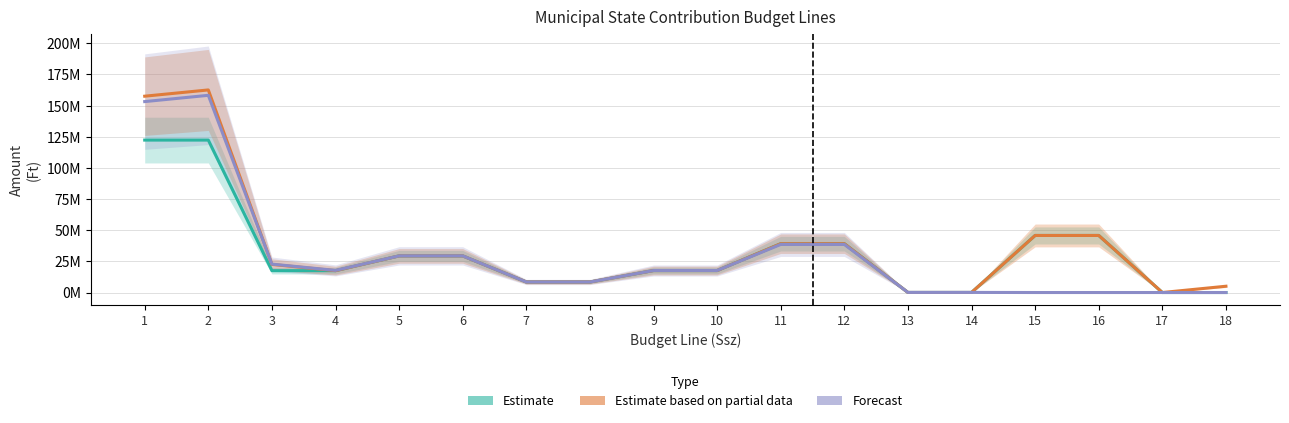

What is the value of the Estimate point at the 6th from the left?

29400000.0